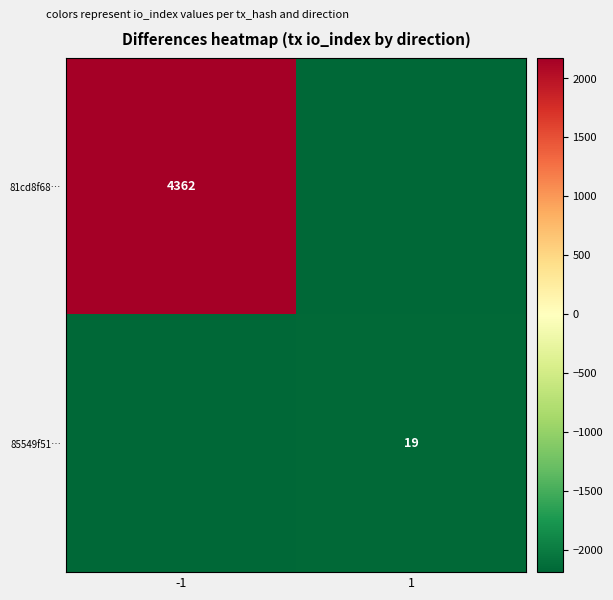

Where is 85549f51… nearest to the value -2181?

-1